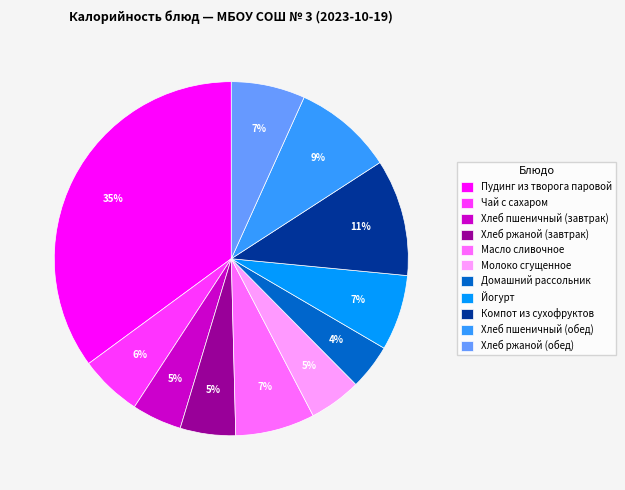

Do Чай с сахаром and Хлеб ржаной (завтрак) together represent more than half of the pie?

No